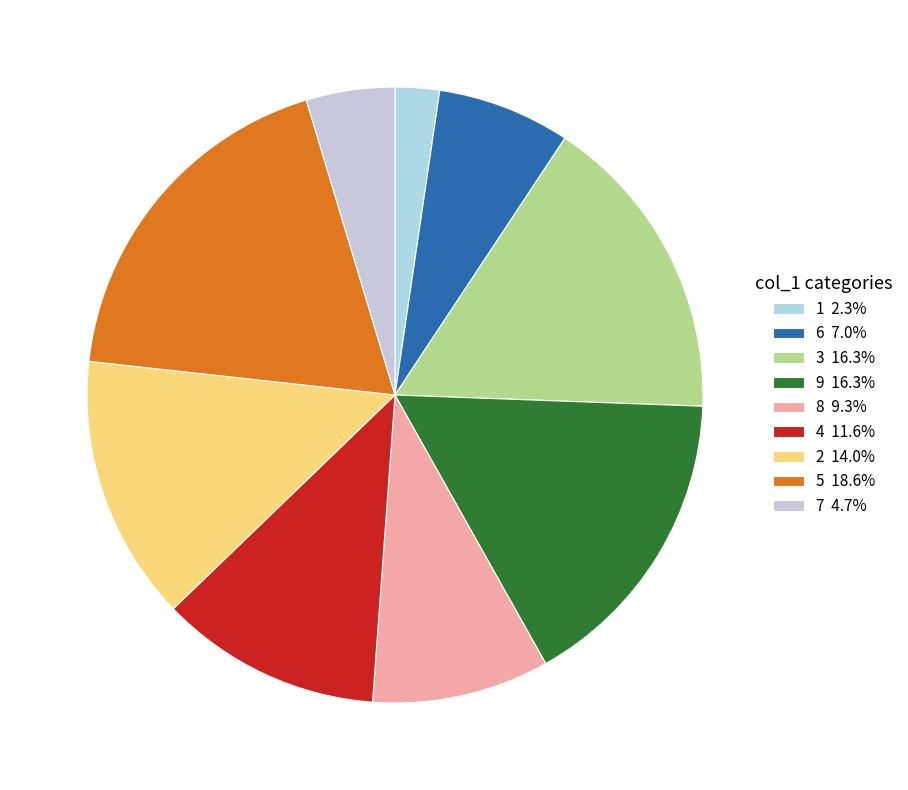

Is the sum of 4 and 1 greater than half?

No